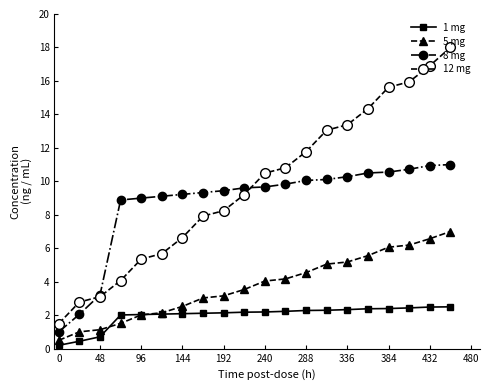

What are all the series names shown in the legend?

1 mg, 5 mg, 8 mg, 12 mg